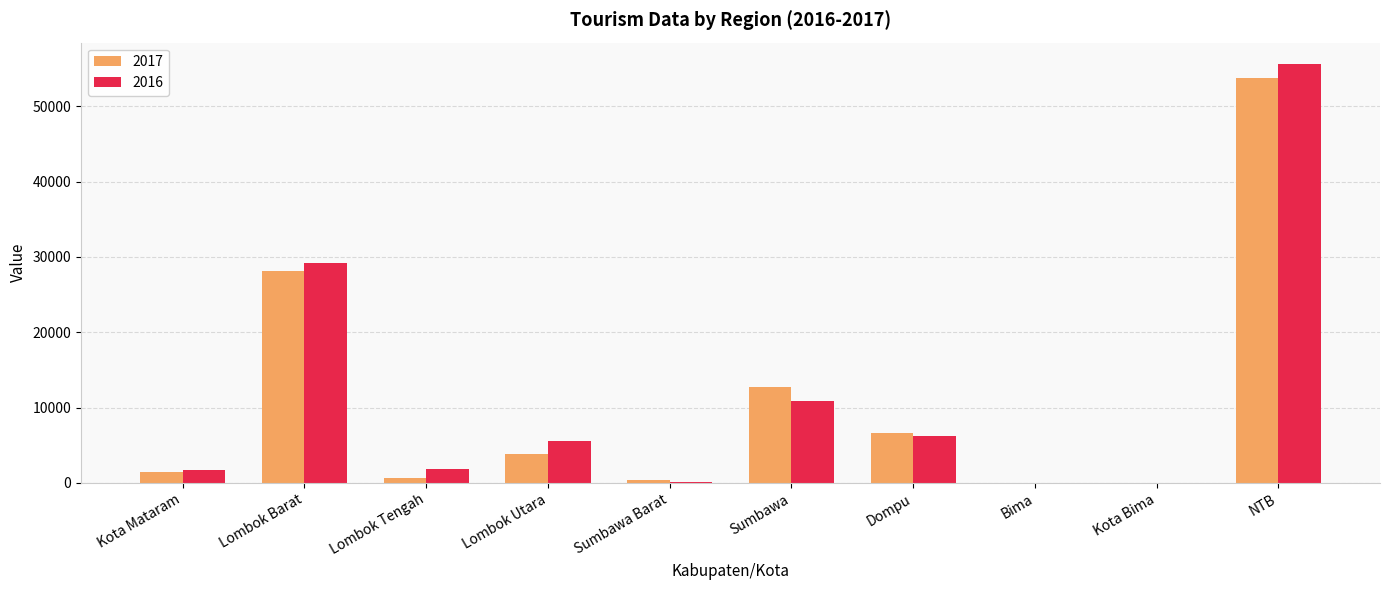

What is the total value across all series at Lombok Tengah?

2460